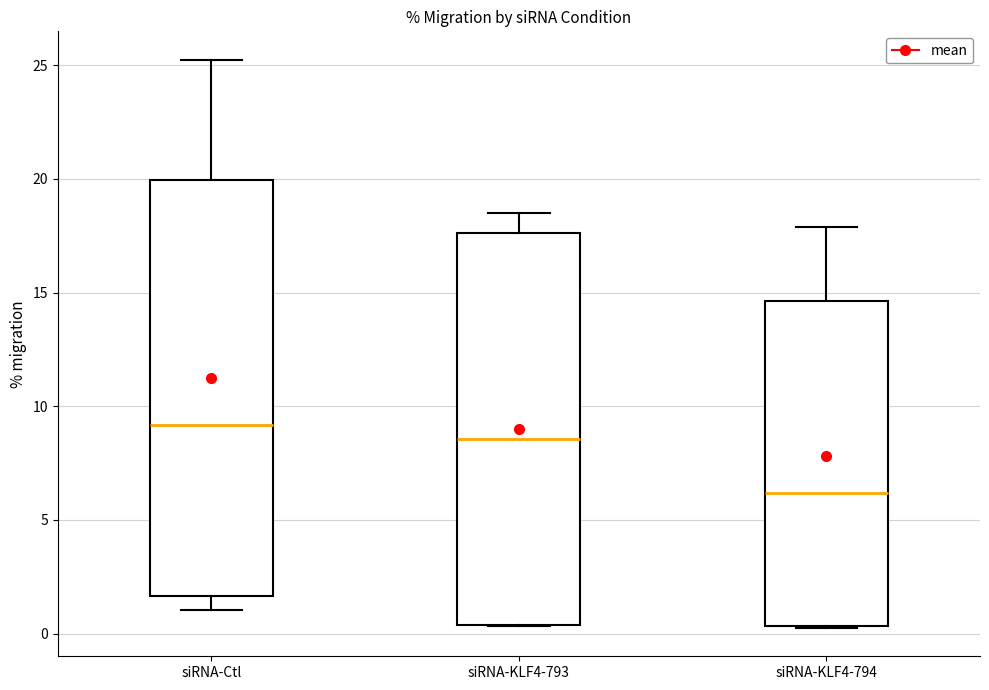

Which box has the highest median line?

siRNA-Ctl